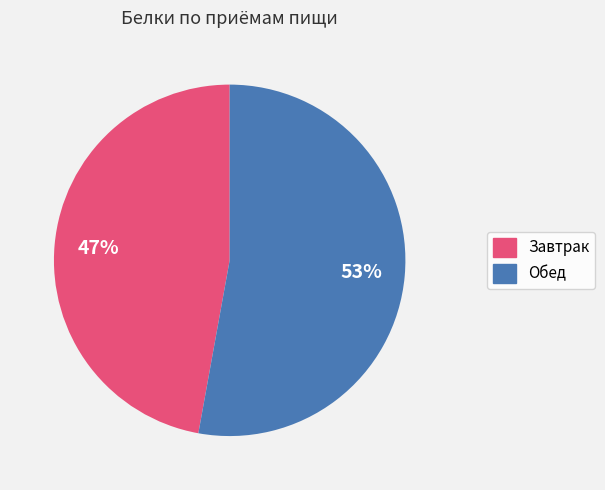

Count the number of slices in the pie.

2